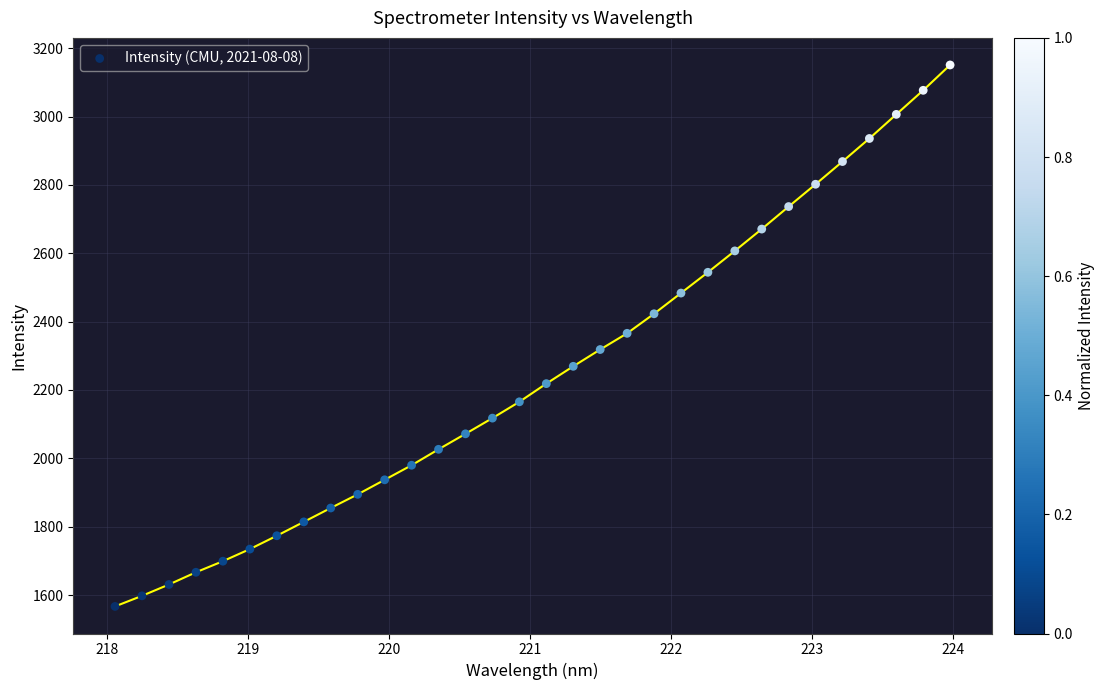

What is the range of X values (max minus min)?

5.9